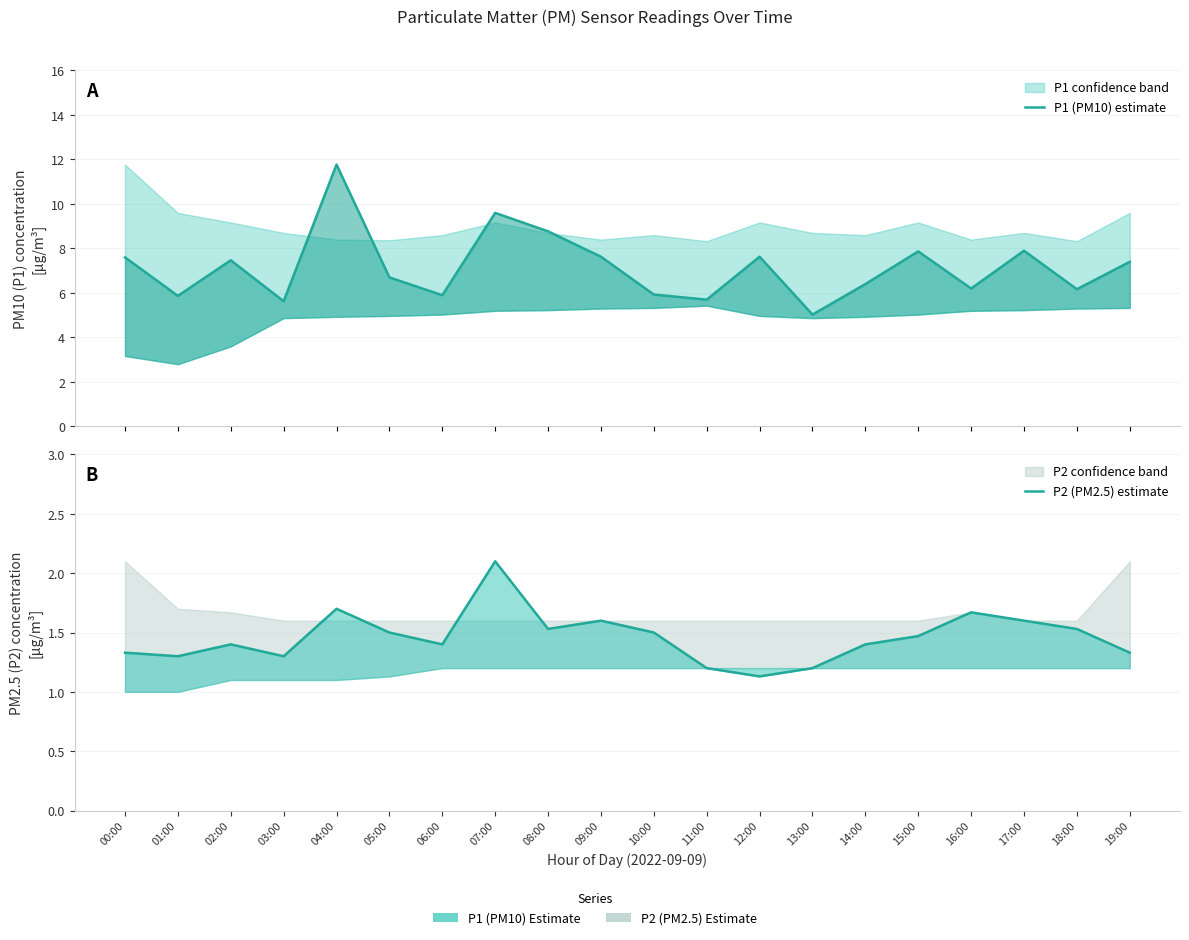

Count the P2 (PM2.5) estimate values in the range 1 to 2.

19